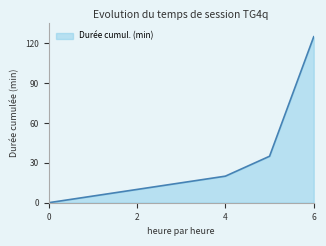

True or false: there are more than 1 points higher than both neighbors.

False